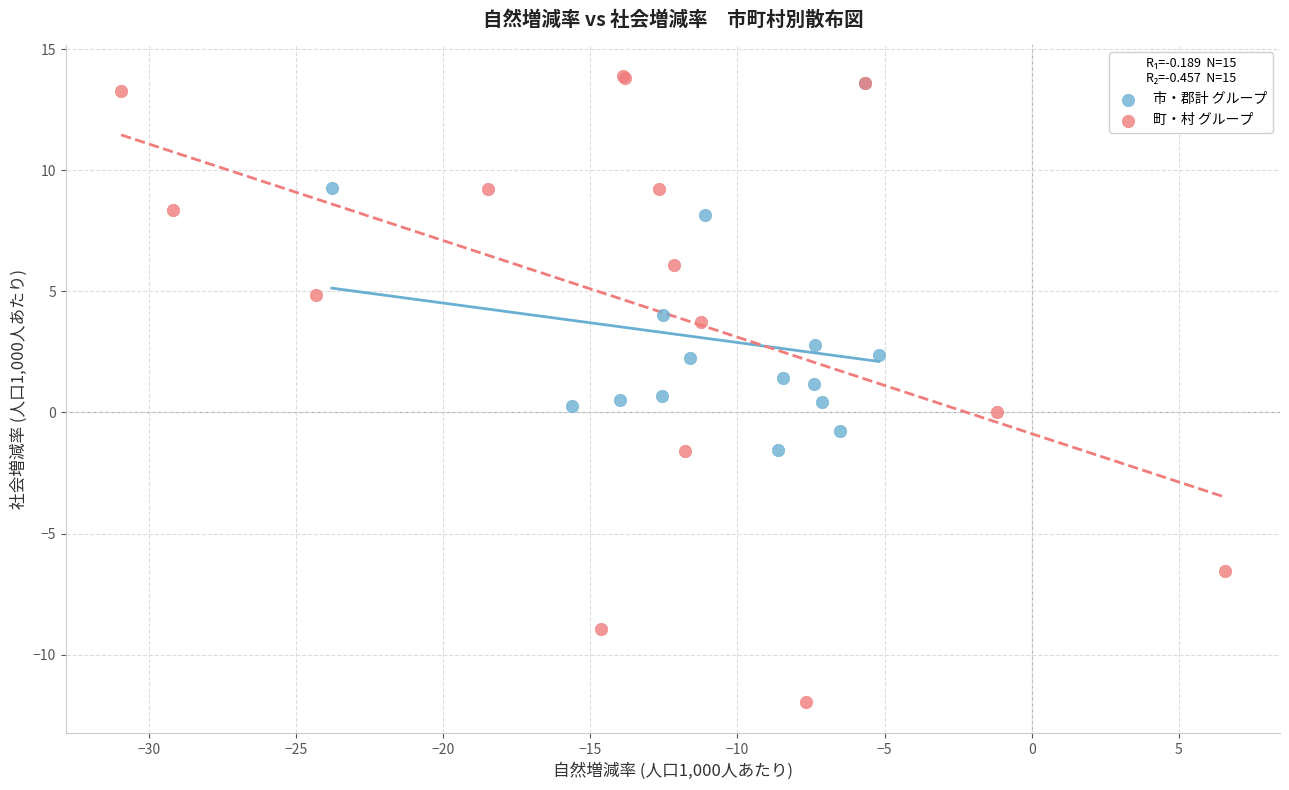

Which series contains the highest Y value?

町・村 グループ